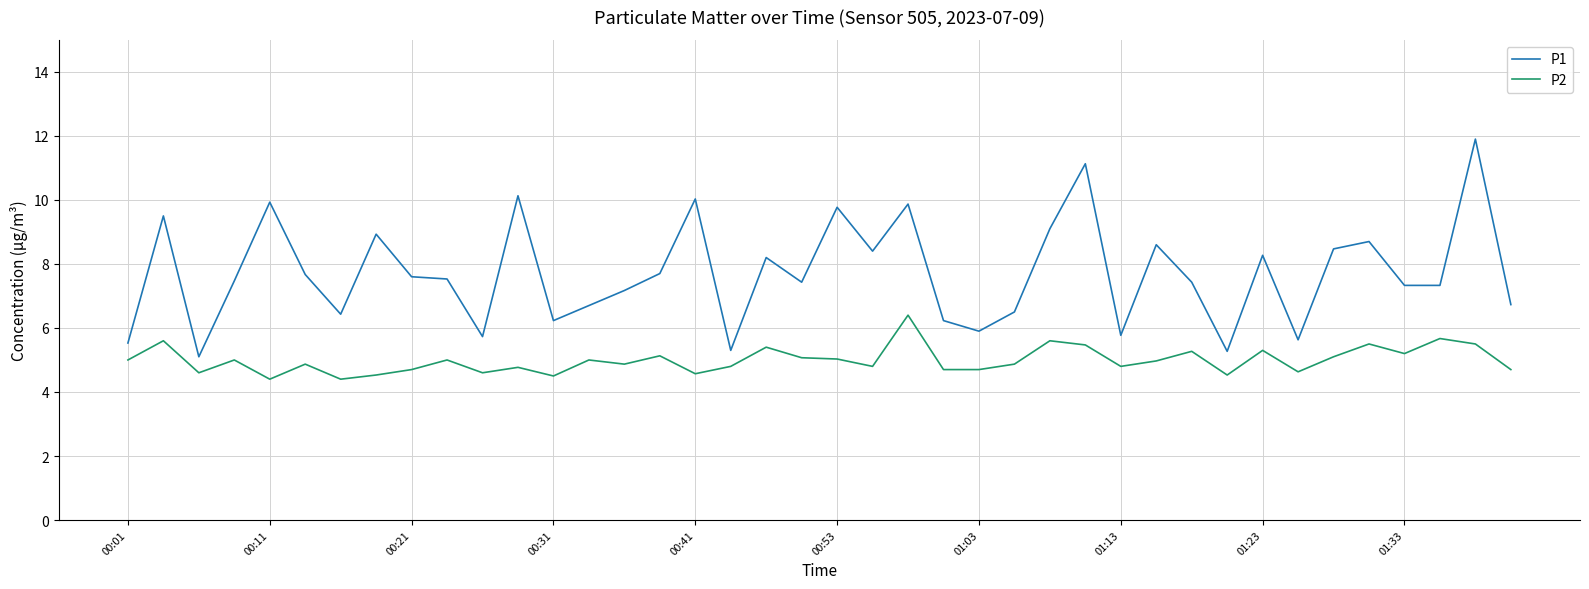

True or false: P2 and P1 cross at least once.

False